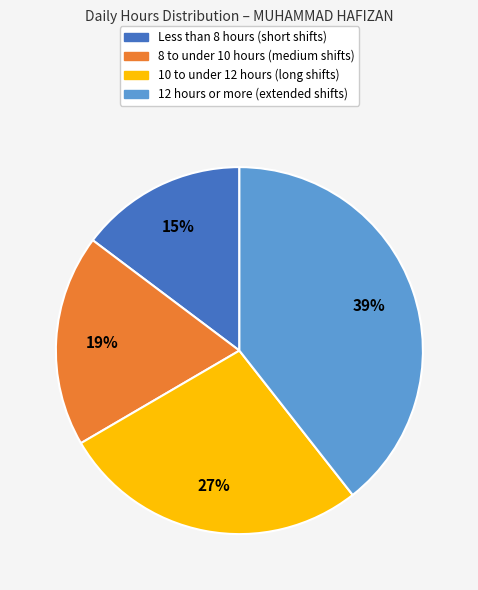

True or false: 8 to under 10 hours (medium shifts) accounts for 19% of the total.

True